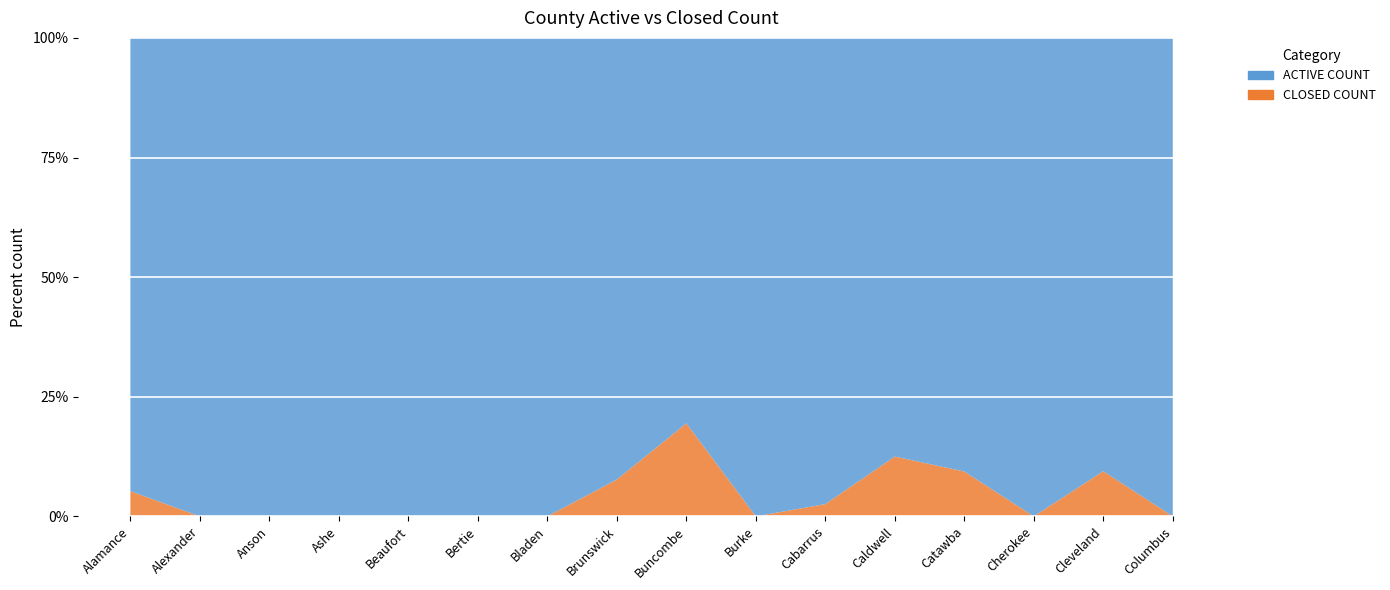

Reading left to right, list all the values displayed in this chart.

ACTIVE COUNT: Alamance=36	Alexander=8	Anson=32	Ashe=9	Beaufort=18	Bertie=5	Bladen=21	Brunswick=24	Buncombe=58	Burke=23	Cabarrus=38	Caldwell=21	Catawba=29	Cherokee=9	Cleveland=48	Columbus=18
CLOSED COUNT: Alamance=2	Alexander=0	Anson=0	Ashe=0	Beaufort=0	Bertie=0	Bladen=0	Brunswick=2	Buncombe=14	Burke=0	Cabarrus=1	Caldwell=3	Catawba=3	Cherokee=0	Cleveland=5	Columbus=0